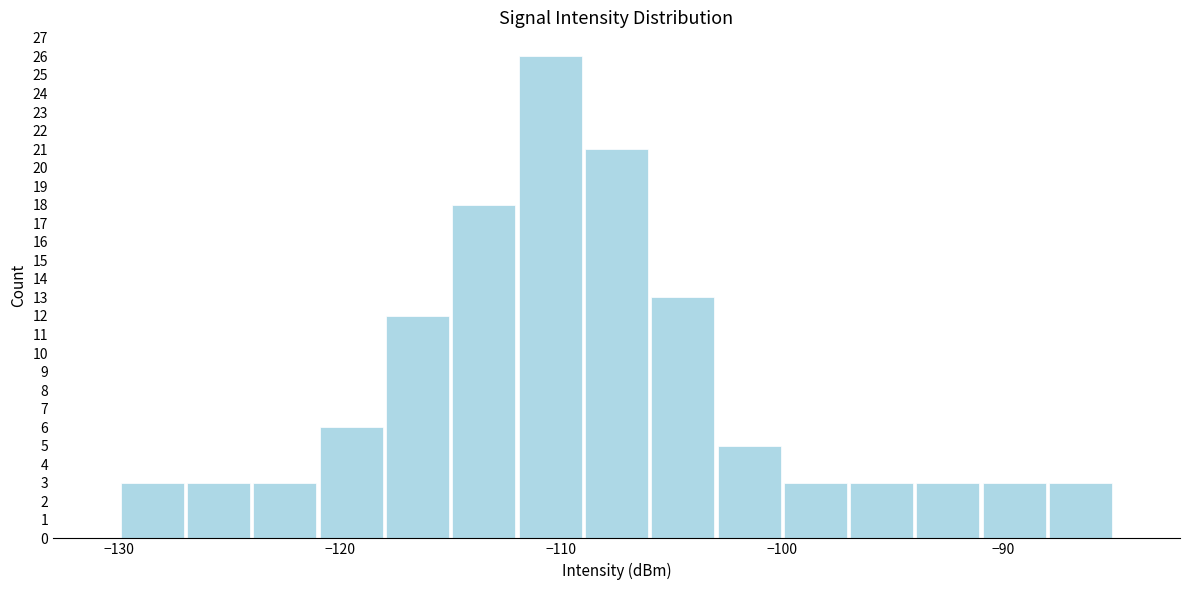

Around what value on the x-axis is the tallest bar? Give the approximate position of its centre, as read against the axis.

-110